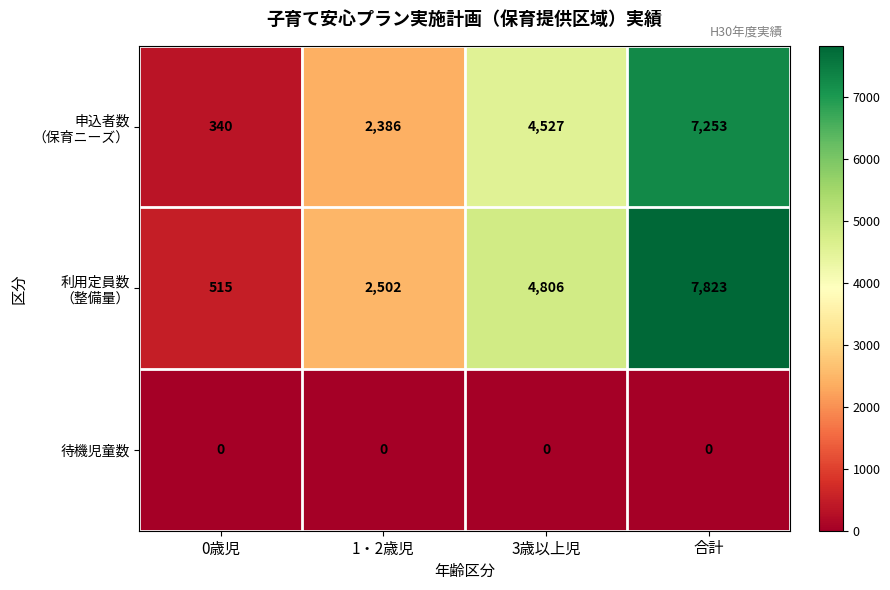

What is the total value across all series at 0歳児?

855